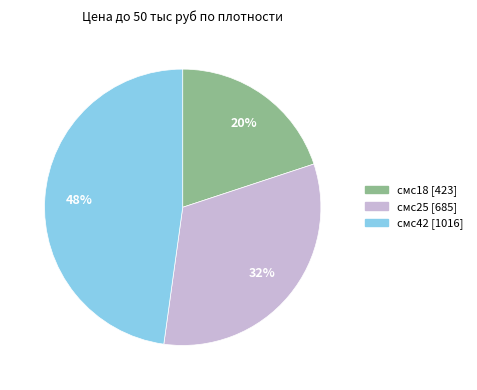

Approximately how many times larger is the value at смс42 compared to смс18?

2.4